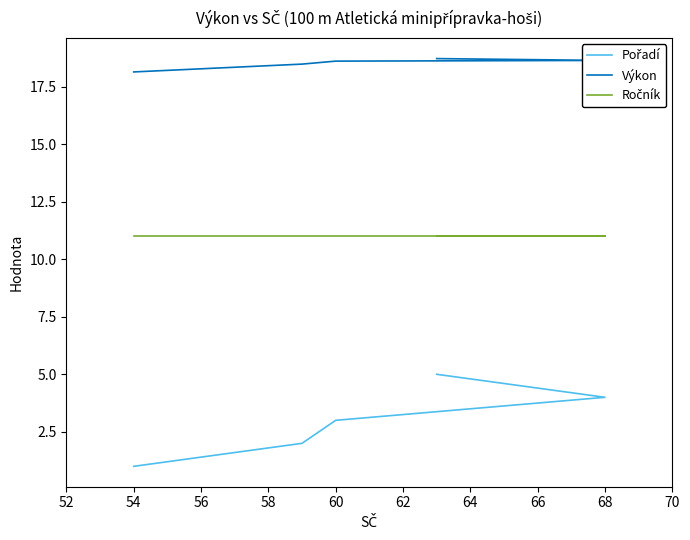

True or false: Výkon has more than 1 interior local peaks.

False